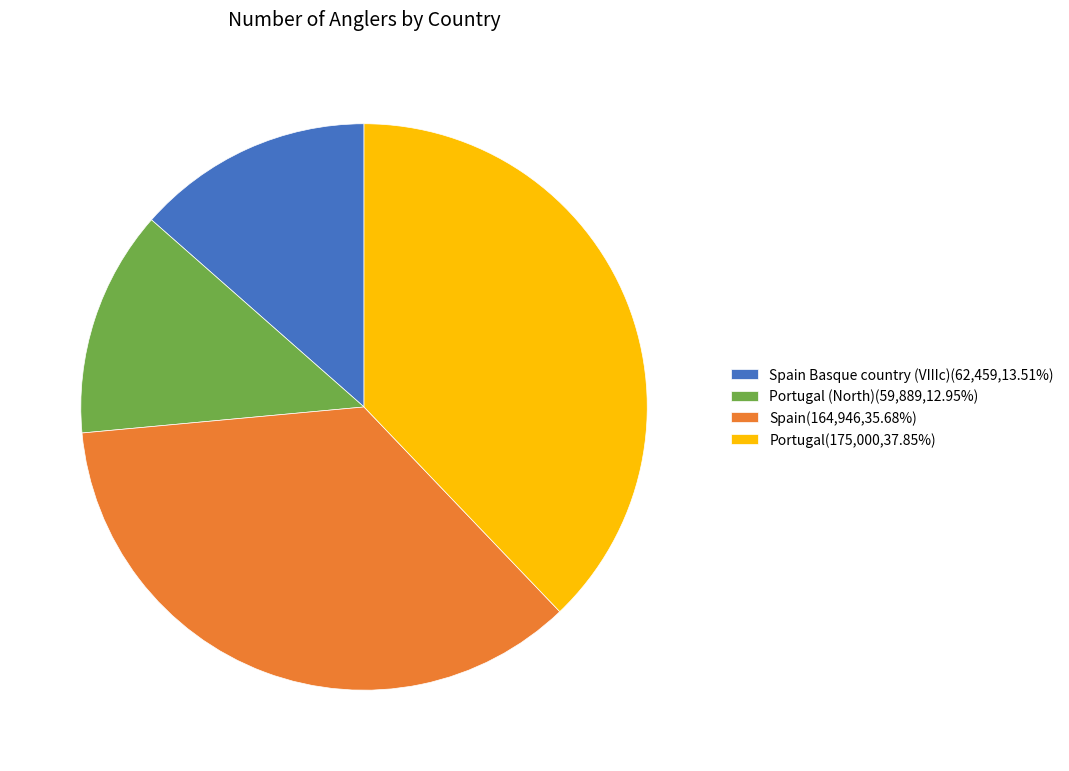

Approximately how many times larger is the value at Spain(164,946,35.68%) compared to Portugal(175,000,37.85%)?

0.9